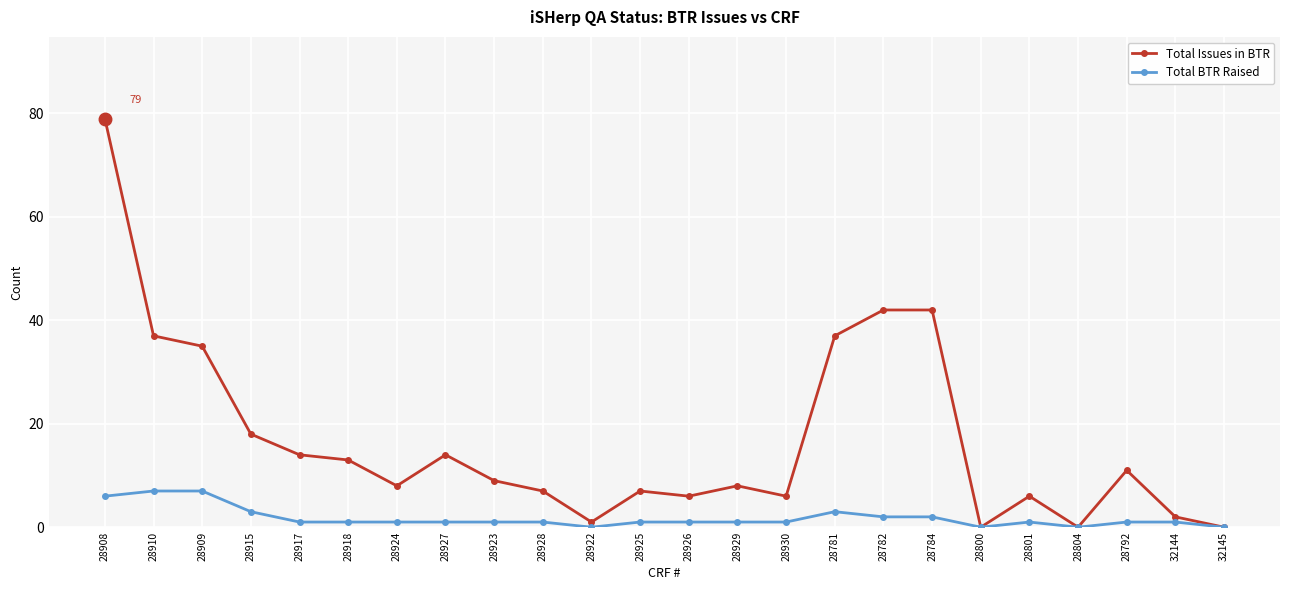

Which series has the largest total across all categories?

Total Issues in BTR